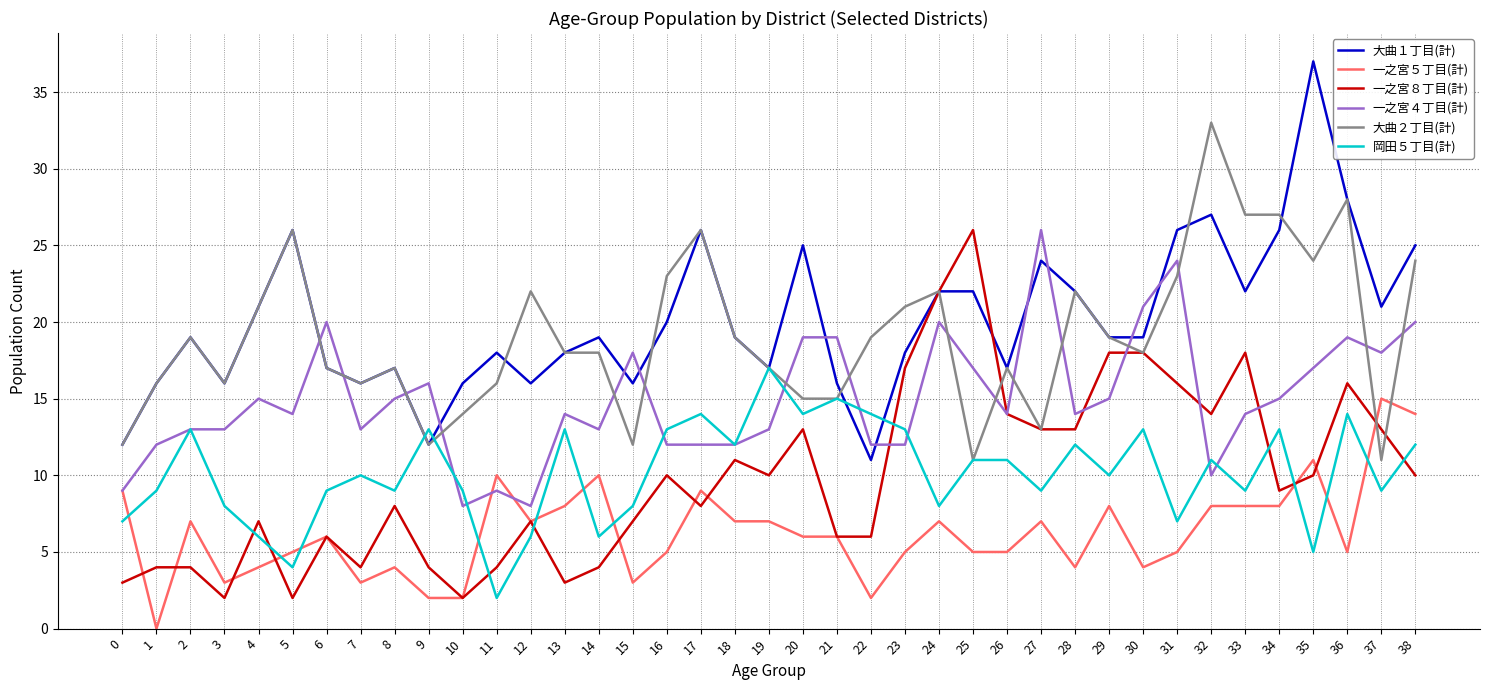

How many lines are shown in the chart?

6